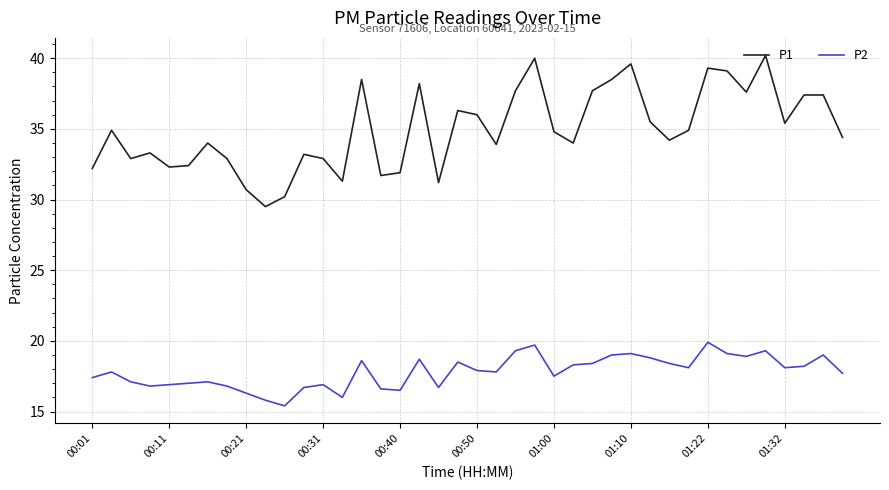

Does the chart display data point markers on the line(s)?

No